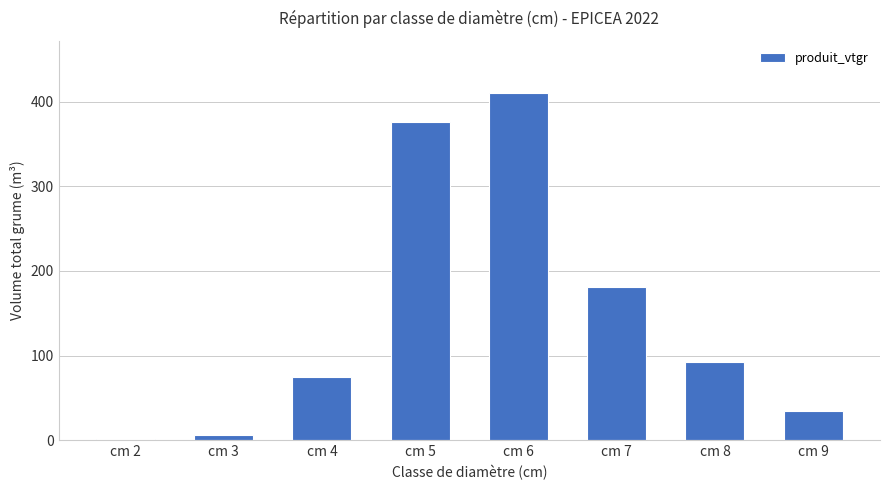

Which has a higher value, cm 6 or cm 4?

cm 6